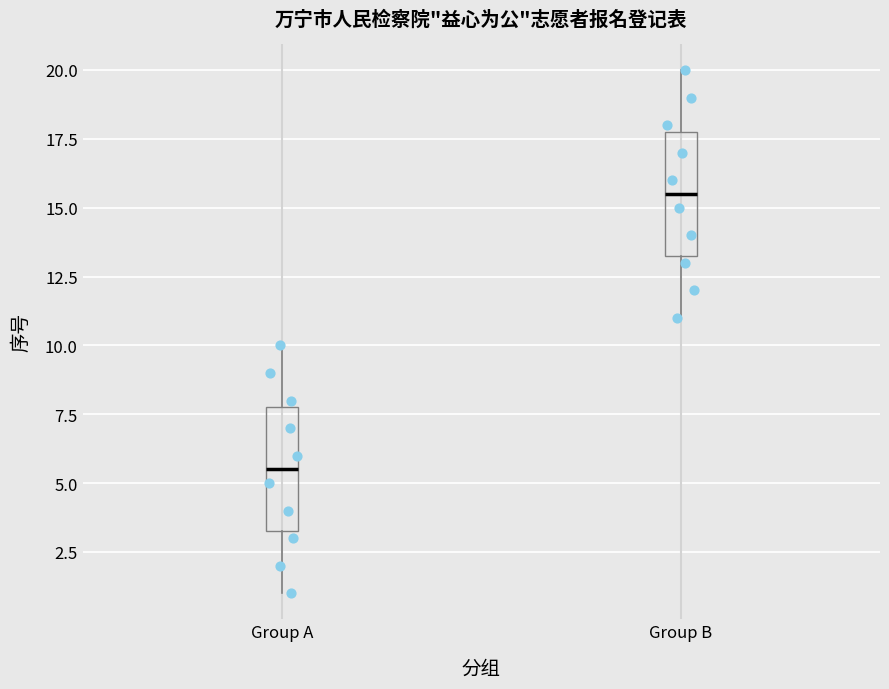

Where does the lower whisker of the box for Group B end on the y-axis? The values are not printed on the chart, so give them approximately, as read against the axis.

11.0